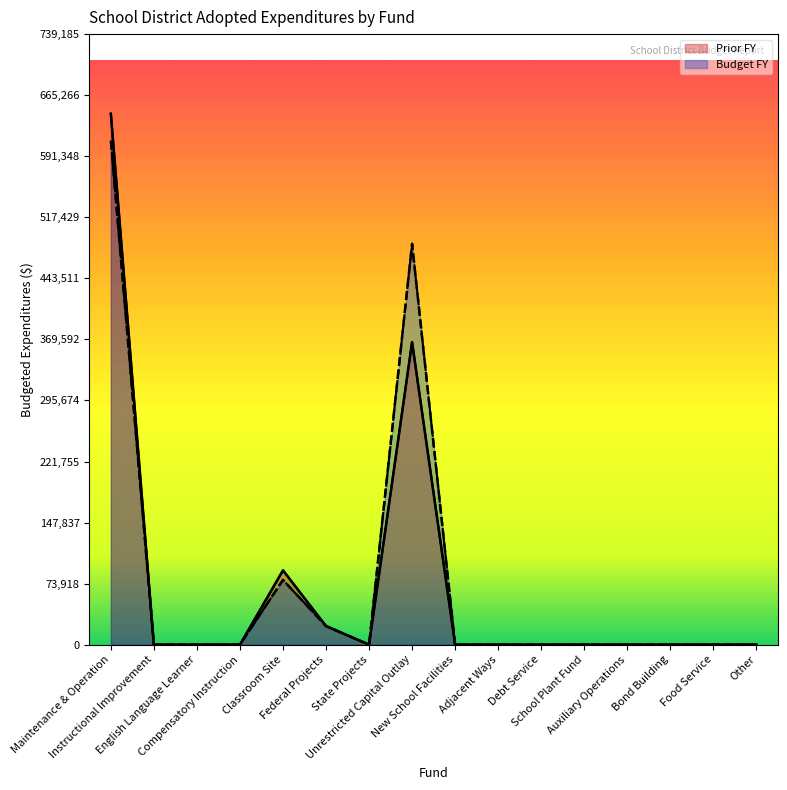

Which category has the highest value in the Budget FY series?

Maintenance & Operation